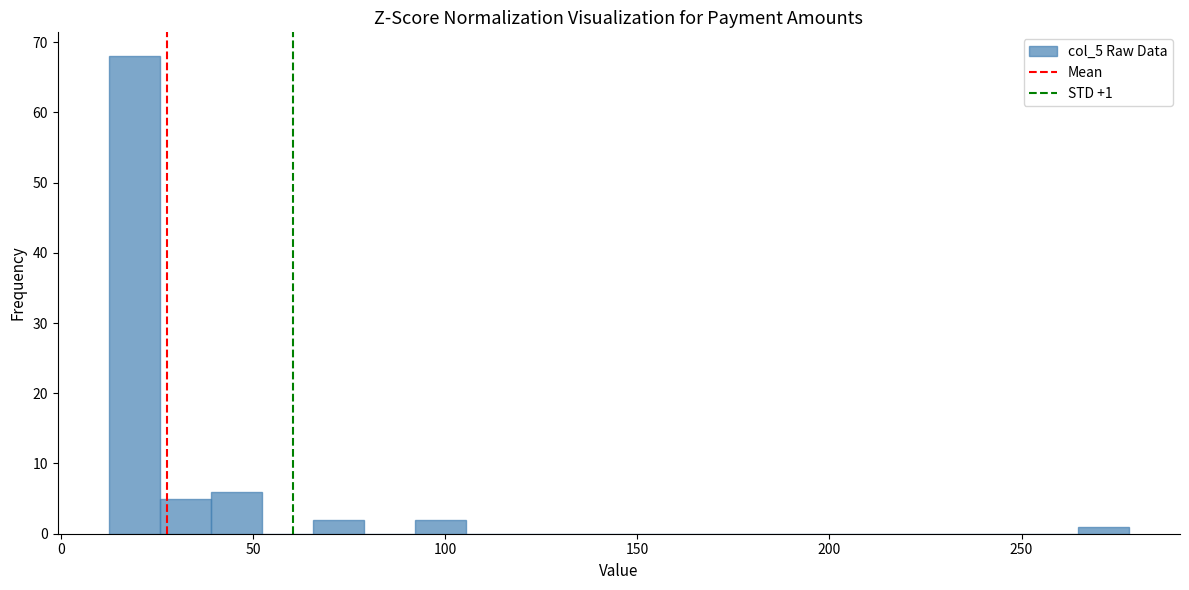

Read against the x-axis, roughly where is the centre of the tallest bar?

20